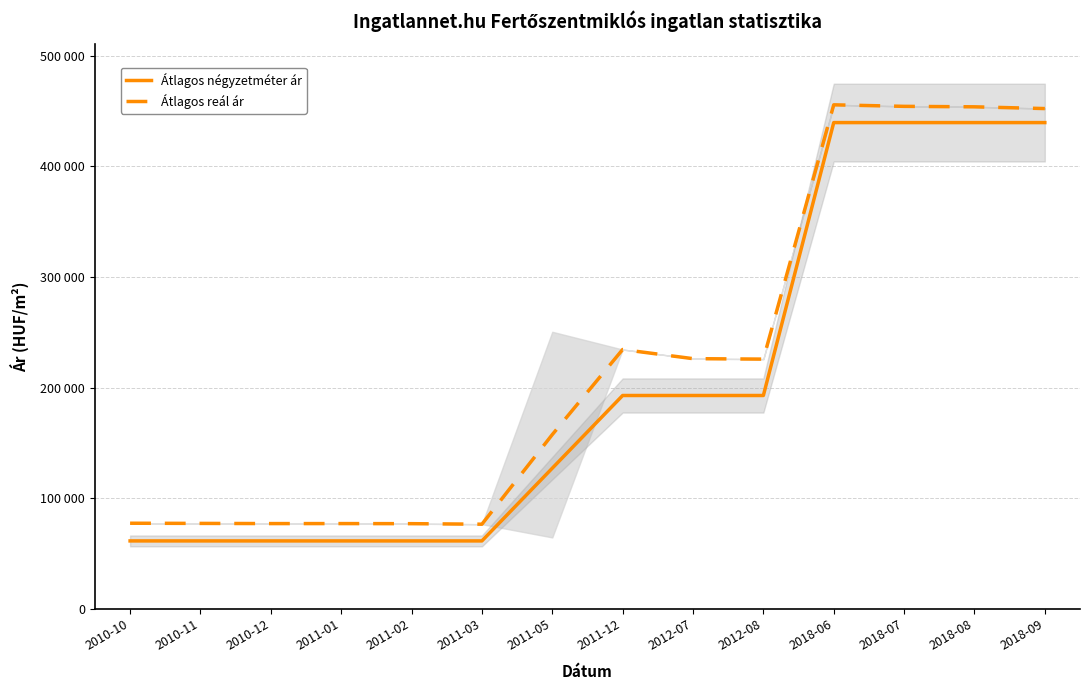

What is the lowest value of the Átlagos négyzetméter ár series?

61333